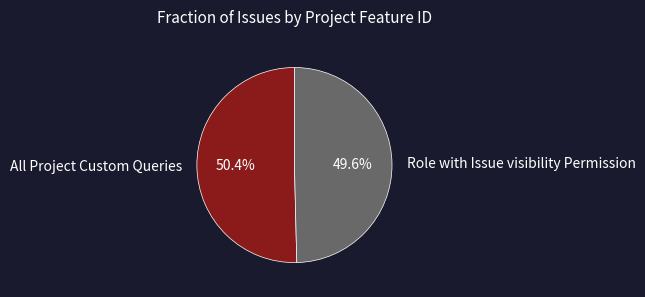

What portion of the pie excludes All Project Custom Queries?

49.6%